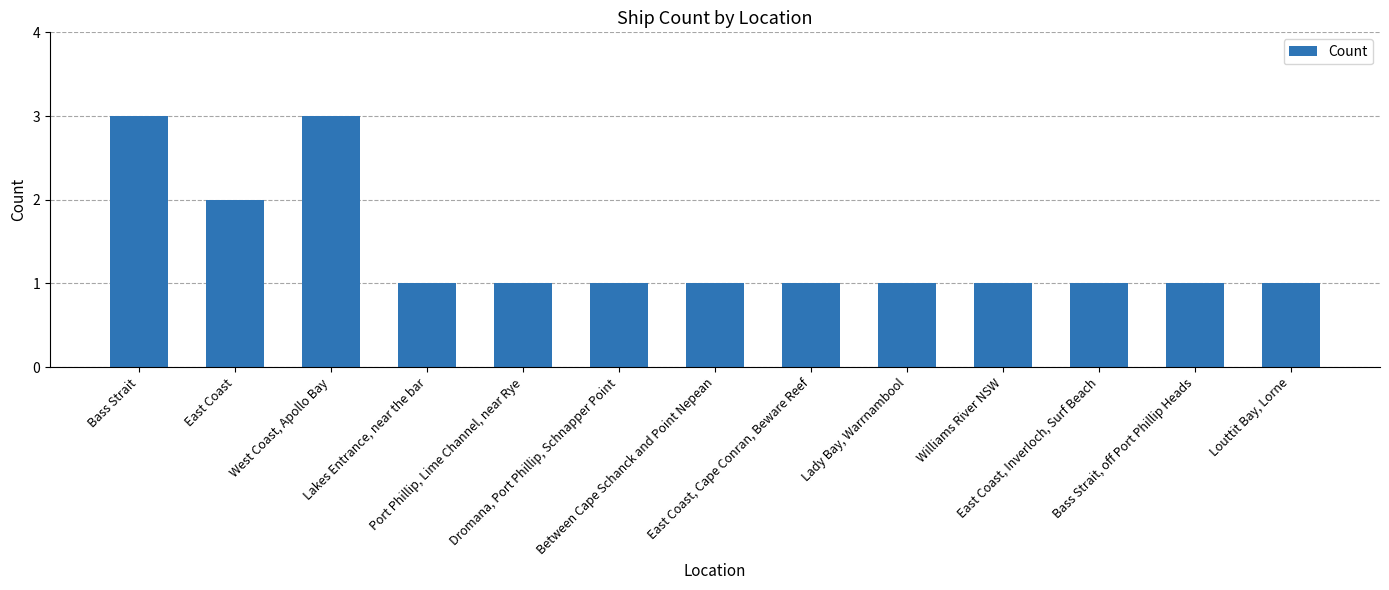

True or false: the data shows 1 at Between Cape Schanck and Point Nepean.

True